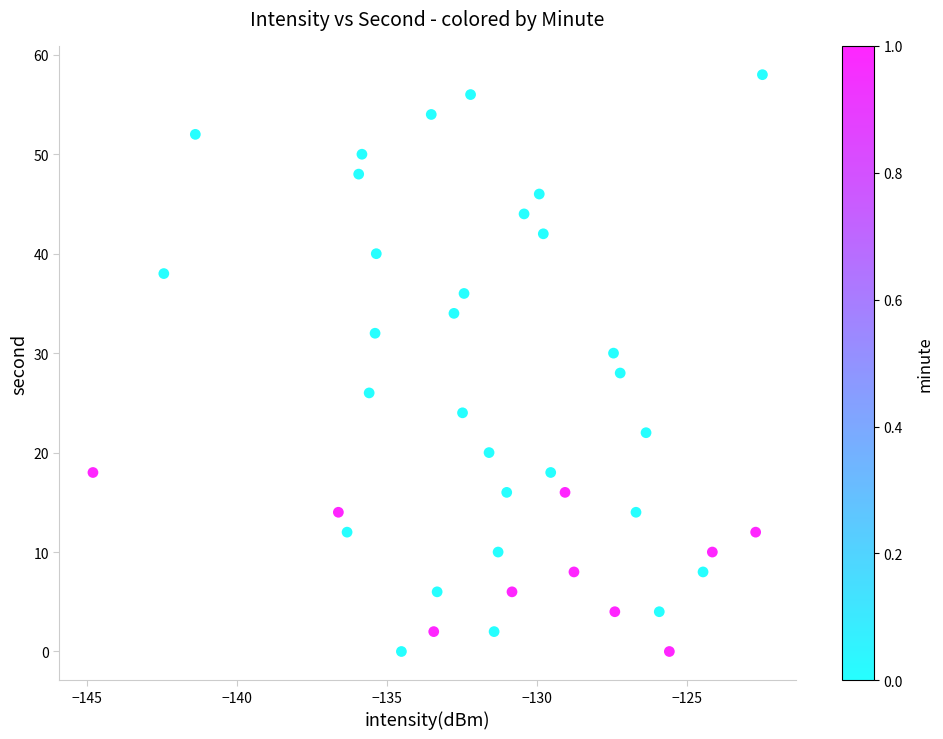

What is the range of Y values (max minus min)?

58